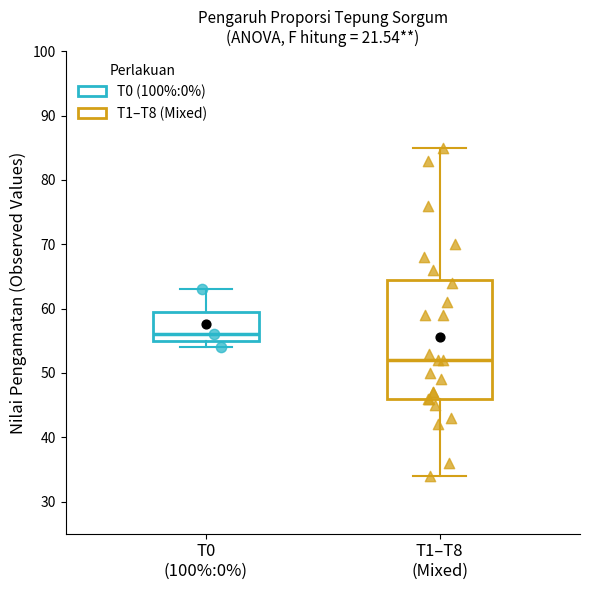

Reading left to right, transcribe this box plot: for each box, give where its median line is, the range the box spans, and where its two whiskers end, as read against the y-axis. The values are not printed on the chart, so give them approximately, as read against the axis.

T0 (100%:0%): median 56, box 55 to 60, whiskers 54 to 63
T1–T8 (Mixed): median 52, box 46 to 65, whiskers 34 to 85